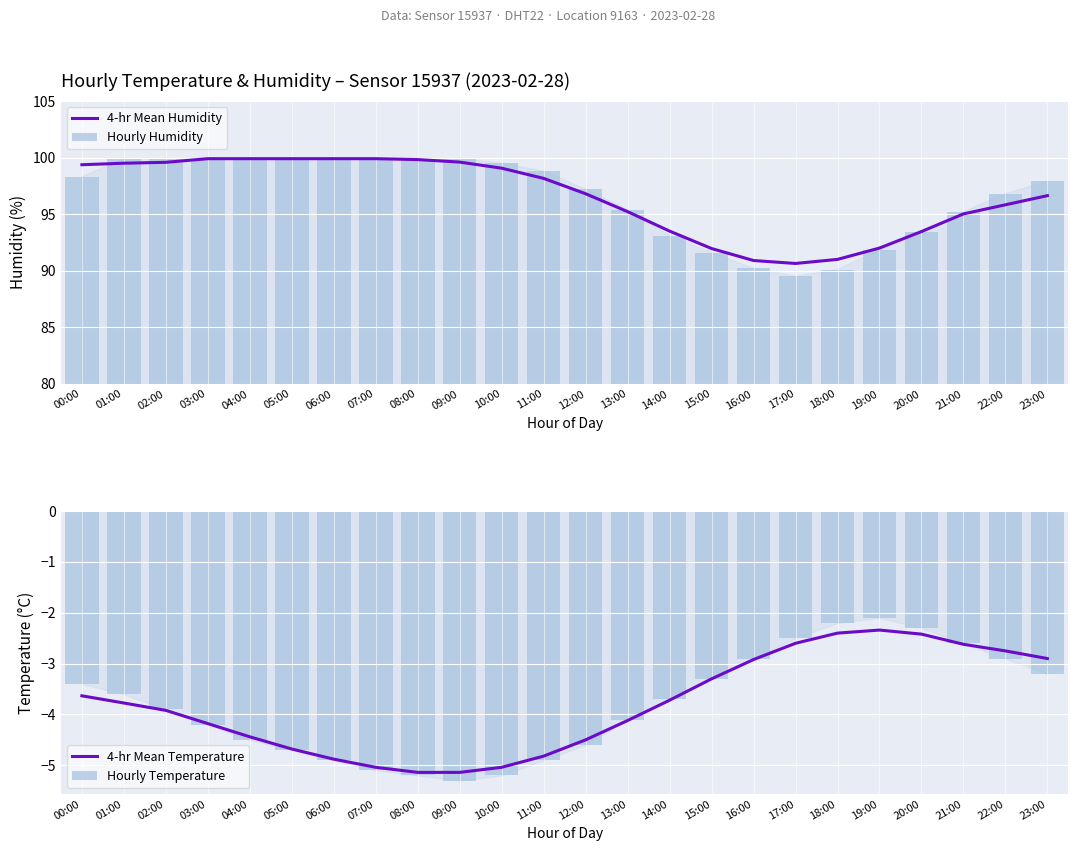

What is the approximate value of Hourly Humidity at 09:00?

99.9